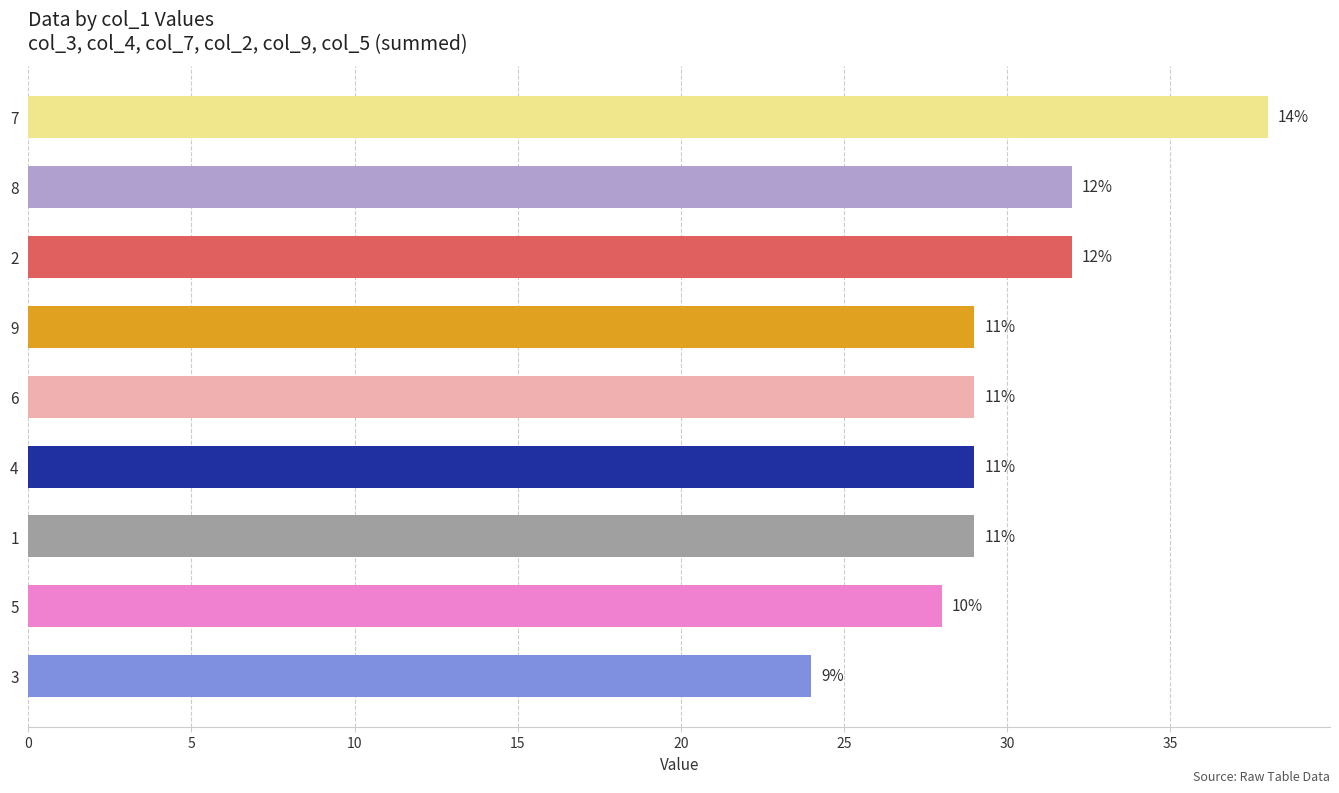

Are the bars grouped side by side (vs. stacked)?

No